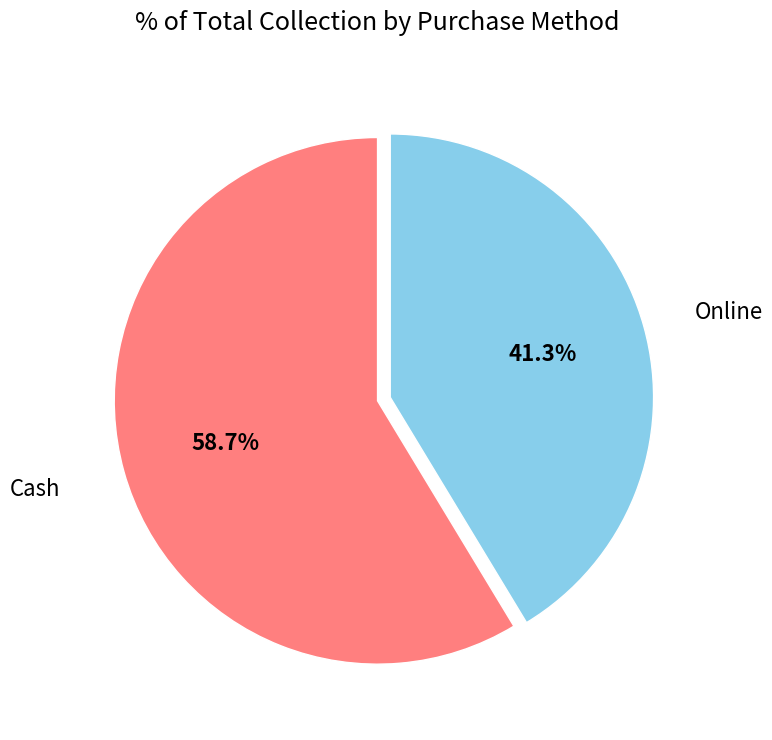

Is there a majority slice in this chart?

Yes